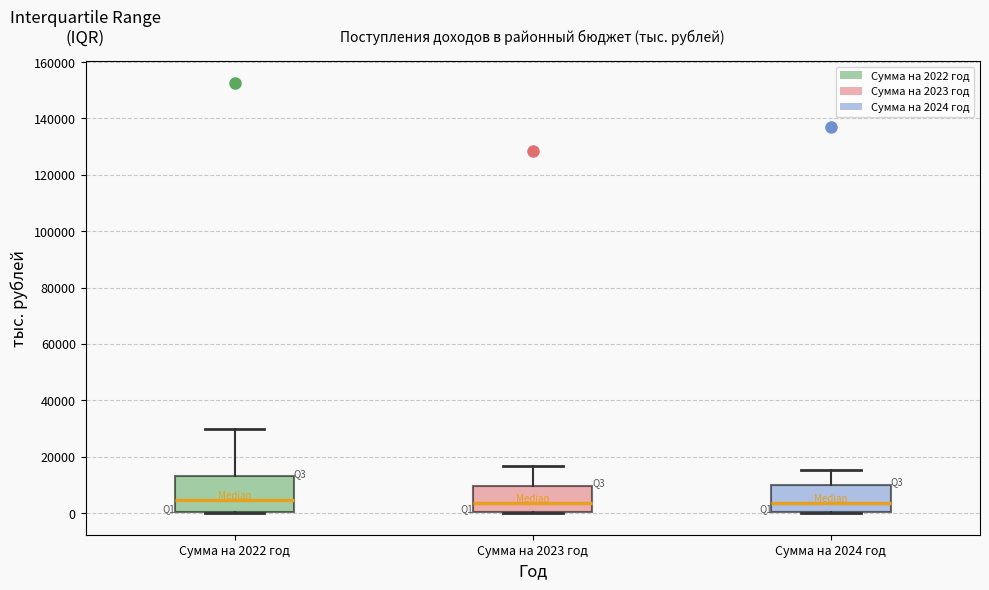

Reading left to right, read every box against the y-axis: the position of its median line, the range the box covers, and the ends of its whiskers. The values are not printed on the chart, so give them approximately, as read against the axis.

Сумма на 2022 год: median 4000, box 0 to 14000, whiskers 0 to 30000
Сумма на 2023 год: median 4000, box 0 to 10000, whiskers 0 to 16000
Сумма на 2024 год: median 4000, box 0 to 10000, whiskers 0 to 16000